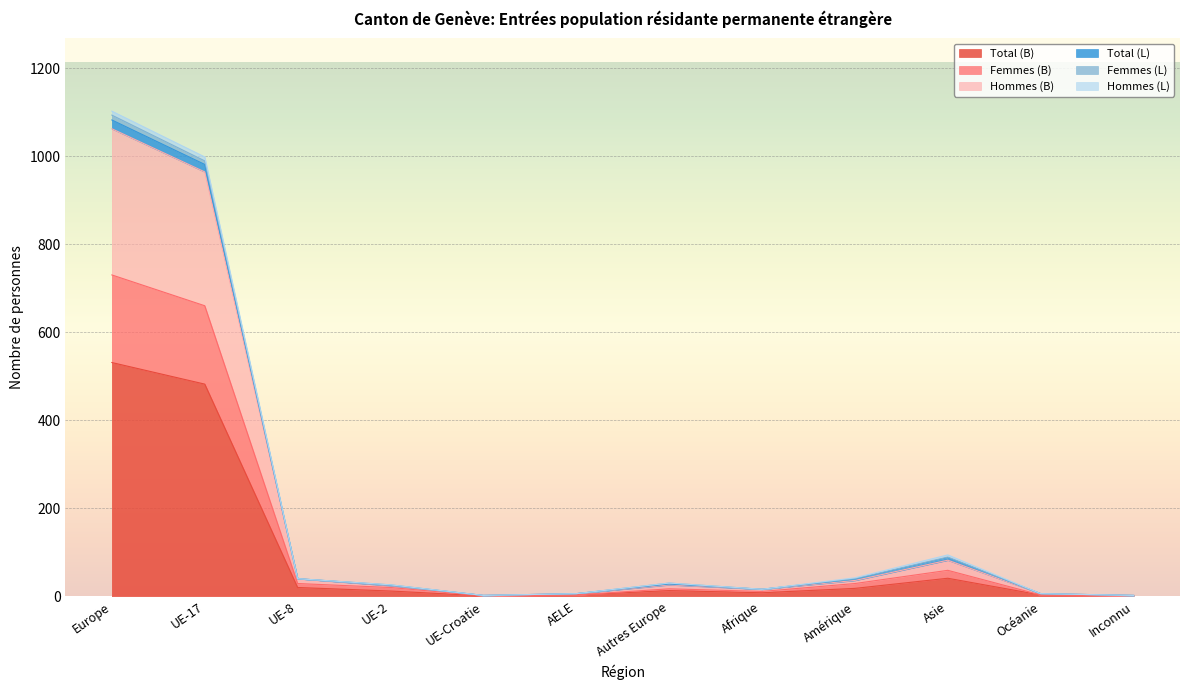

How many data points in Total (B) are above 13?

5